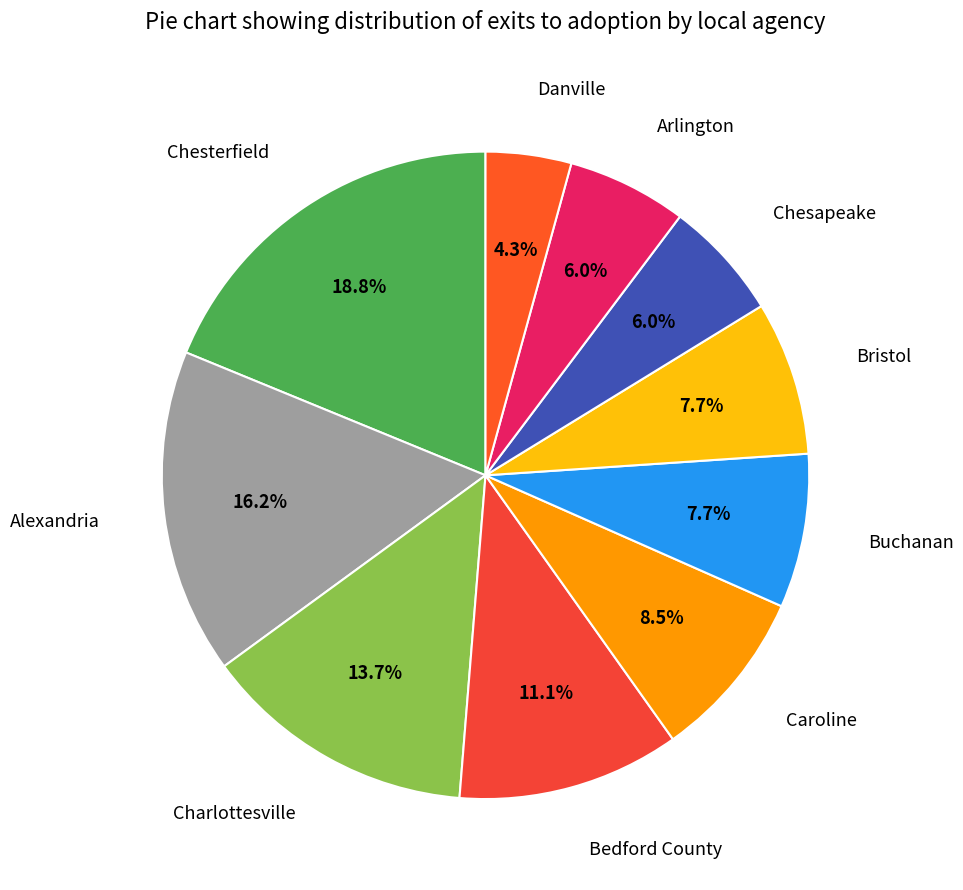

Is there a majority slice in this chart?

No